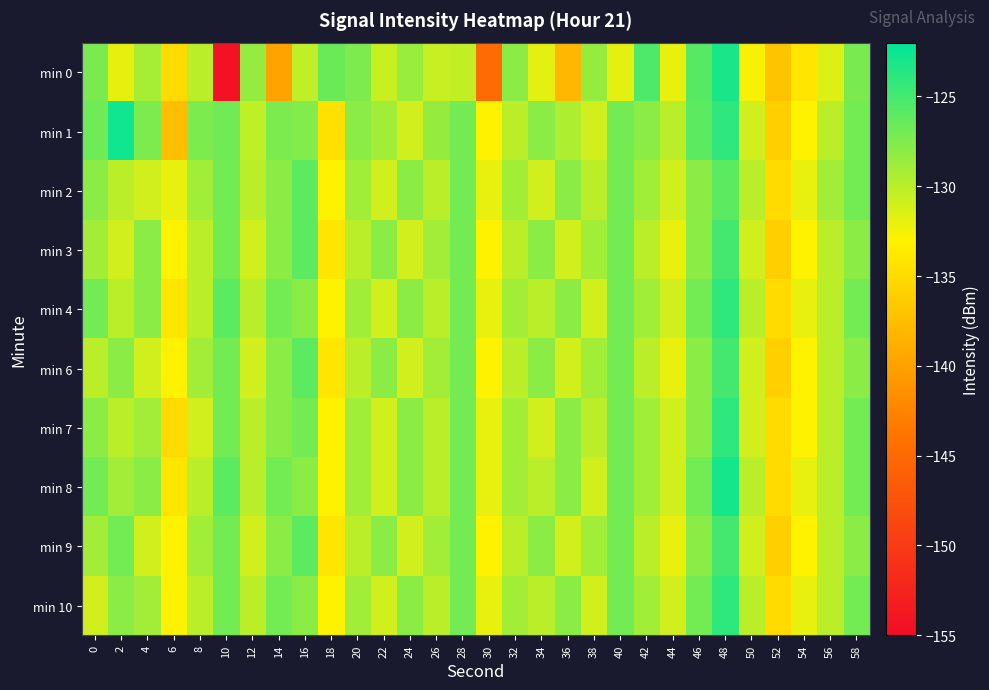

Rank the series by their maximum value, from lowest to highest.

min 2, min 3, min 6, min 9, min 4, min 7, min 10, min 0, min 8, min 1